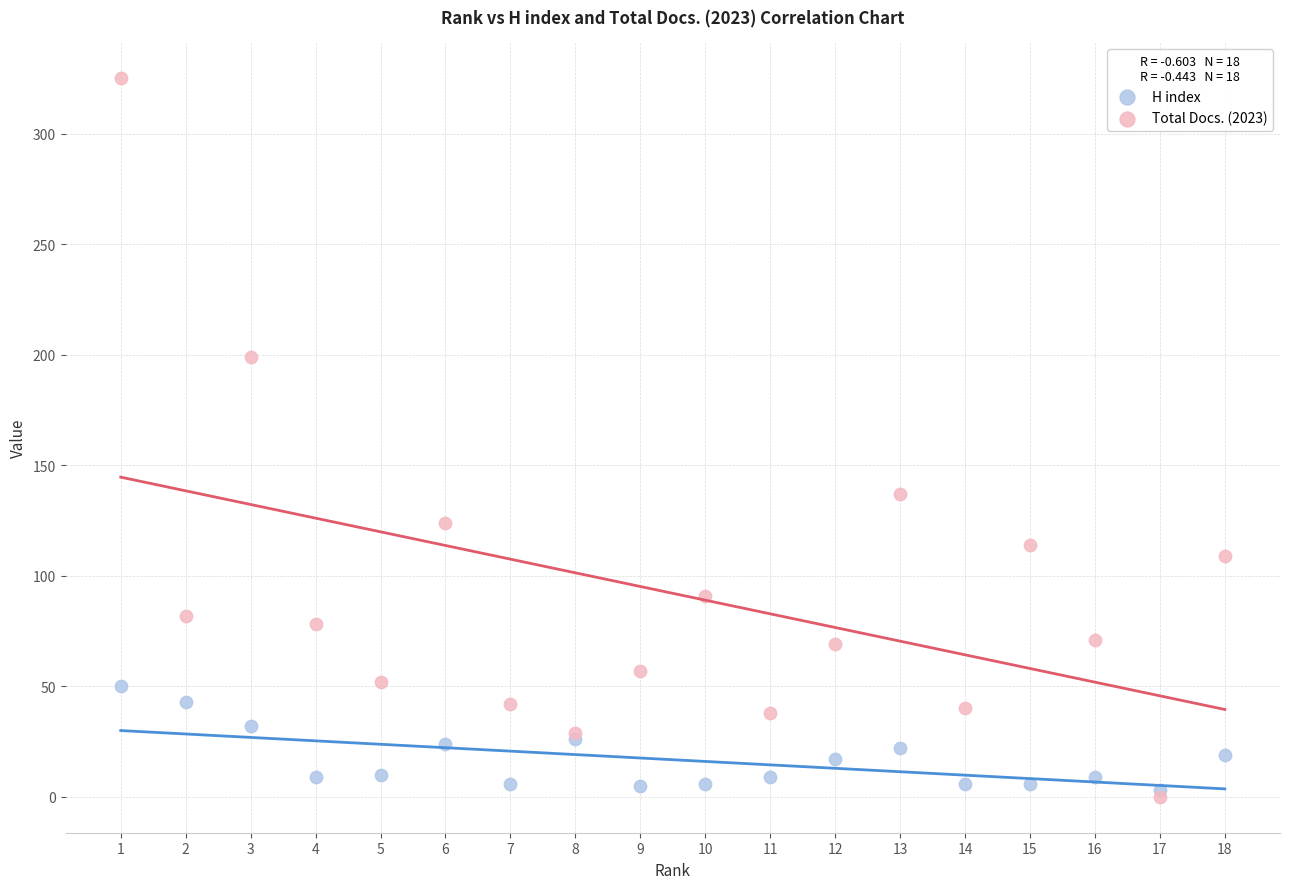

Which series reaches the maximum Y coordinate?

Total Docs. (2023)